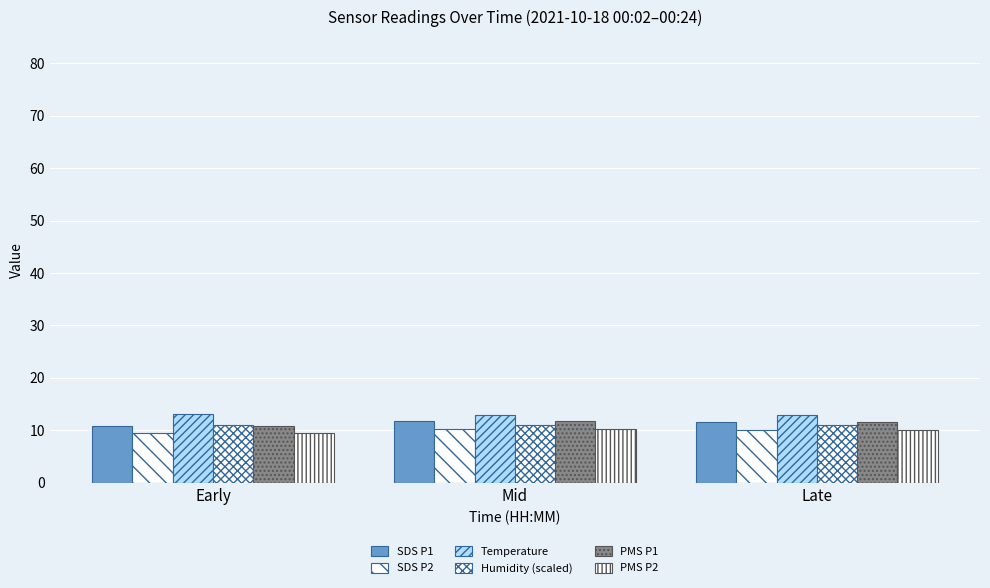

At which category is the sum across all series the highest?

Mid